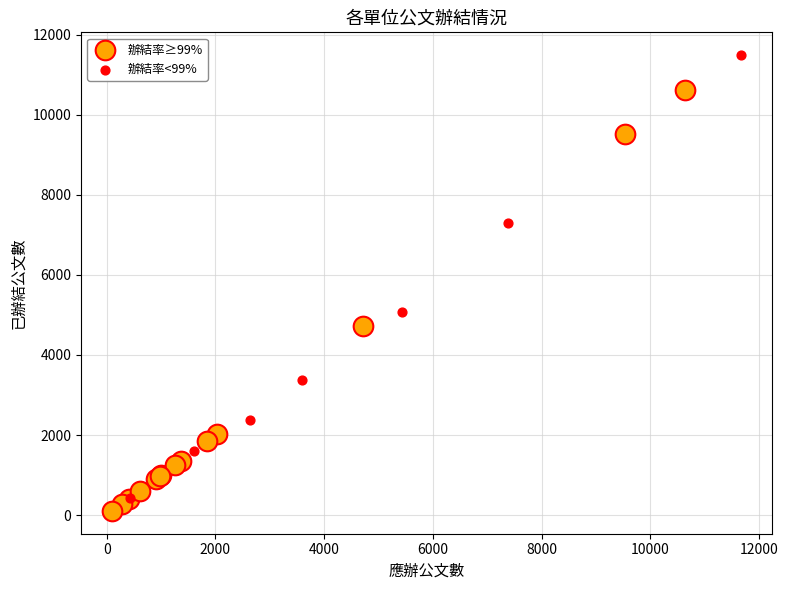

Which series contains the lowest Y value?

辦結率≥99%